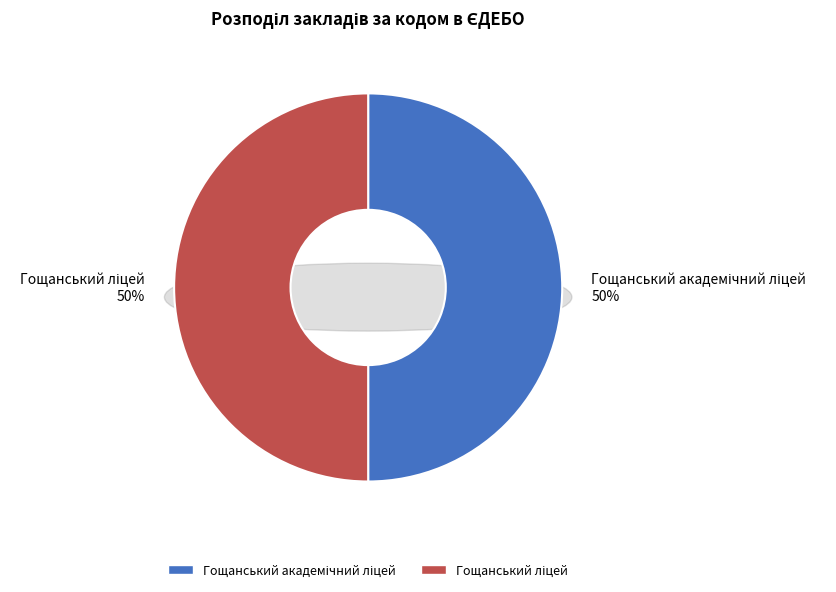

Which slice is the smallest?

Гощанський ліцей